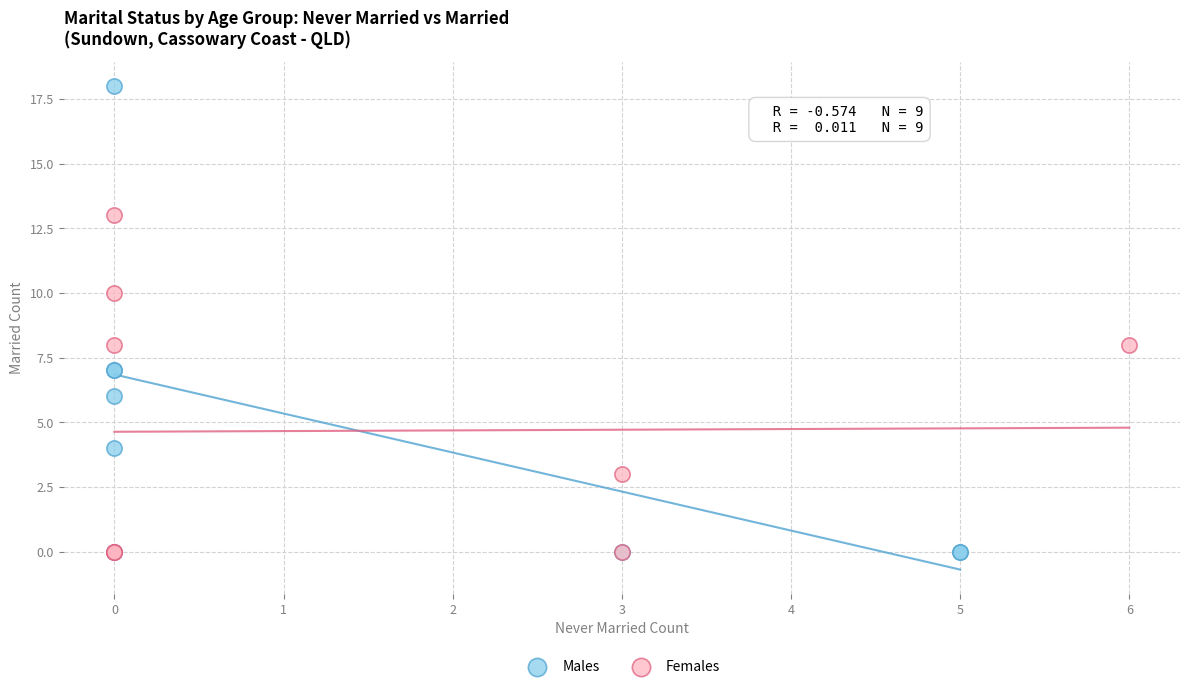

Which series reaches the maximum Y coordinate?

Males